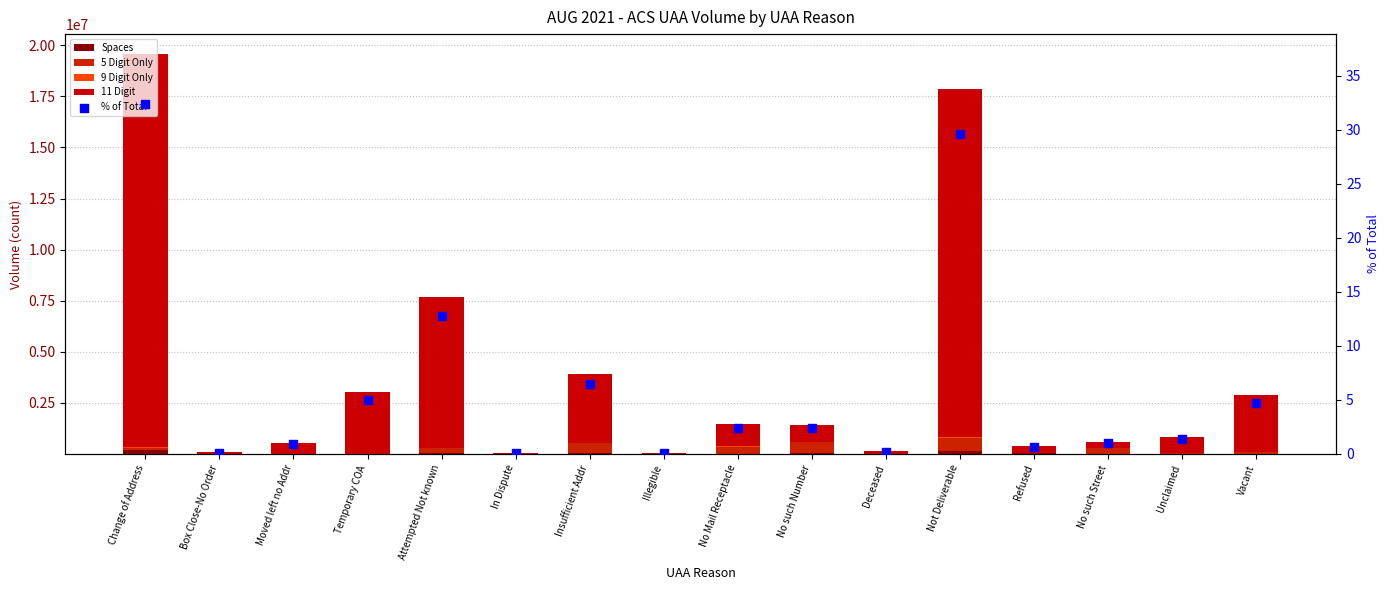

Is the value of 9 Digit Only at No Mail Receptacle greater than the value of 11 Digit at Illegible?

No